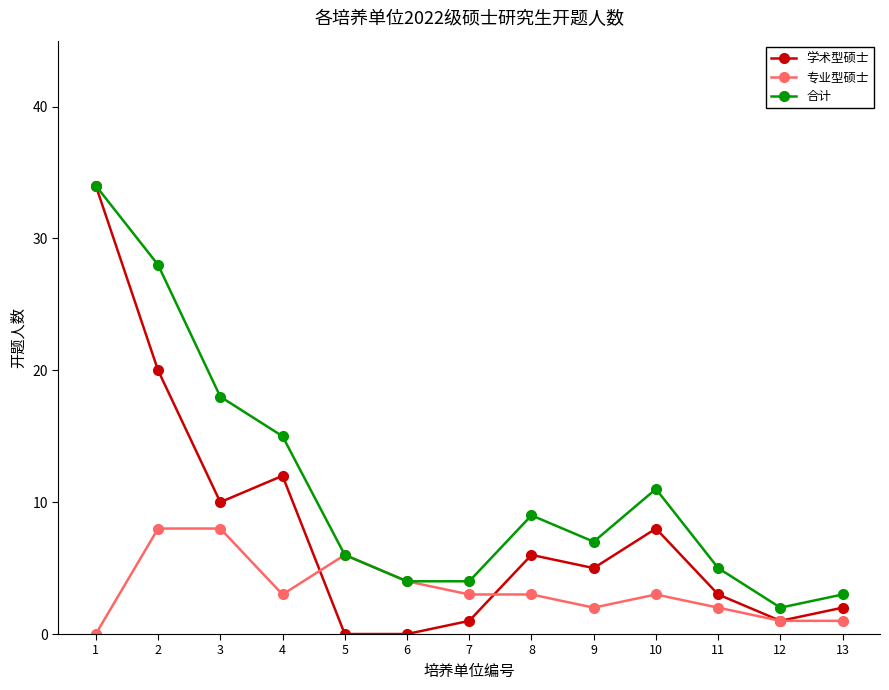

Which series has the widest spread of values?

学术型硕士